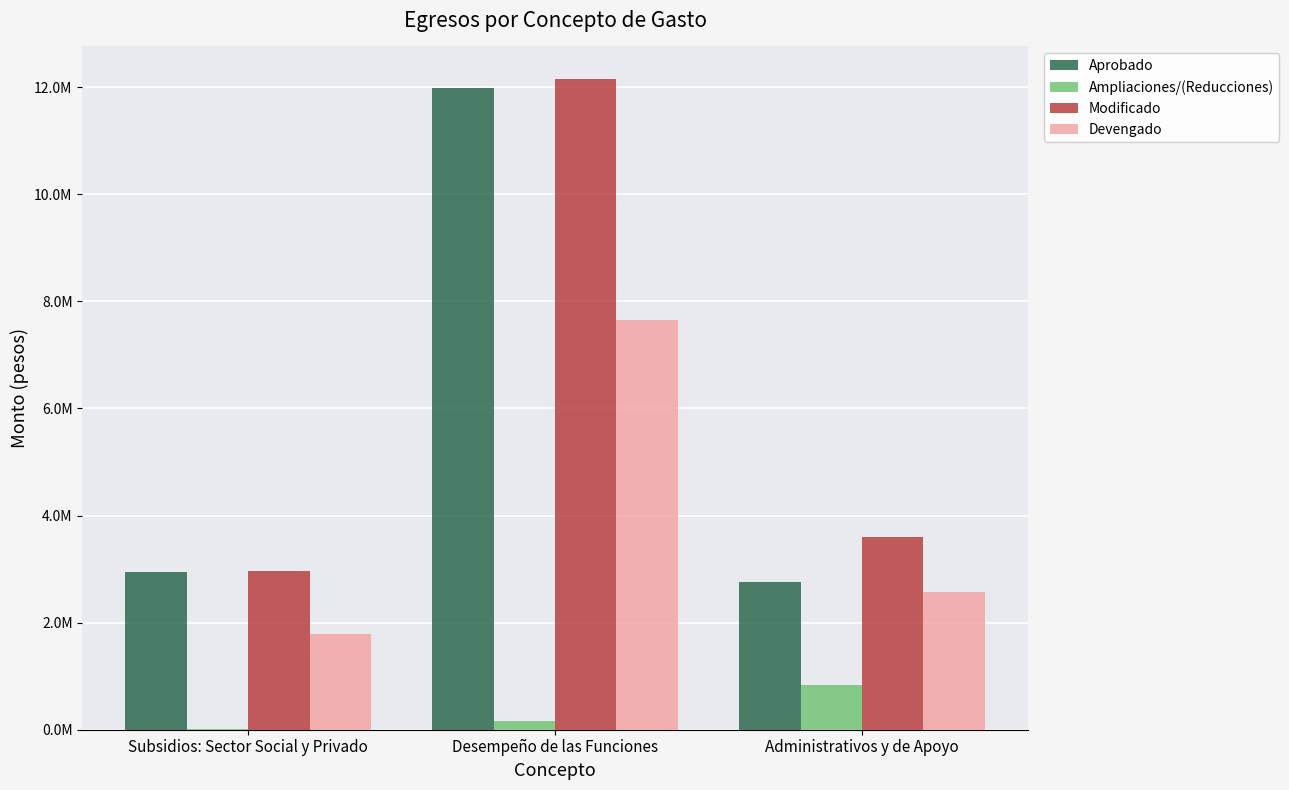

At how many categories does at least one series exceed 9169719?

1